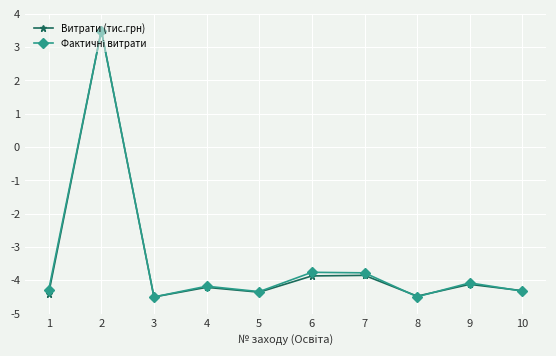

What is the minimum value shown in the chart?

-4.5